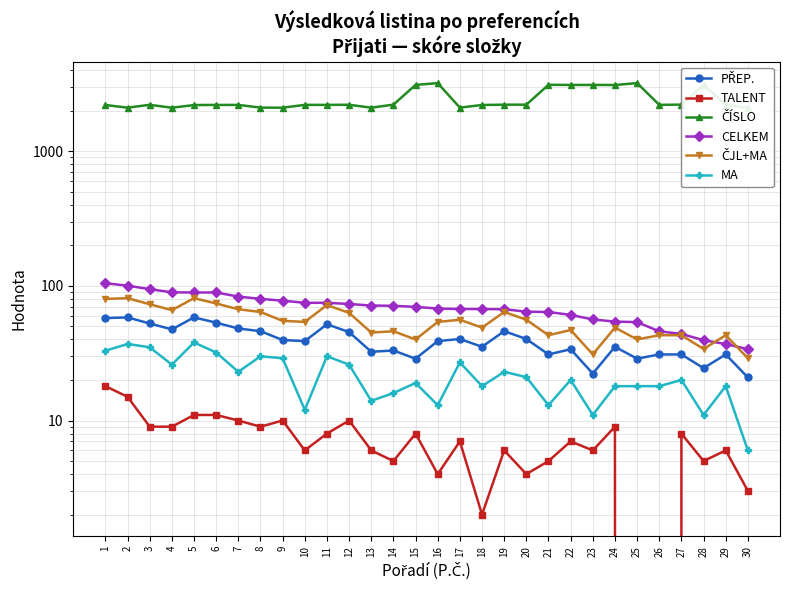

What is the difference between the MA values at 3 and 15?

16.0